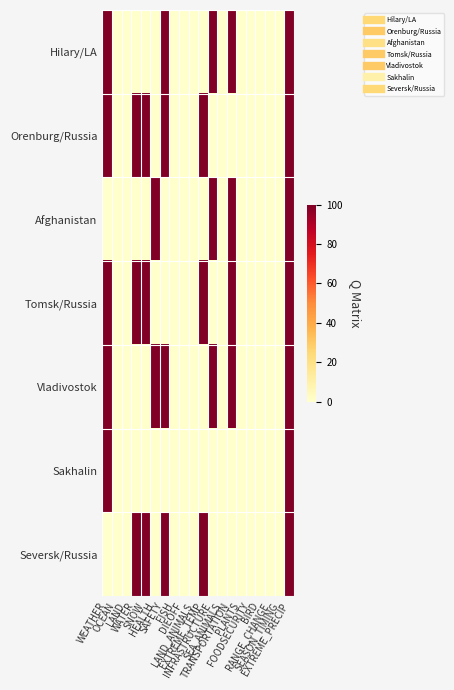

What is the greatest value displayed?

1